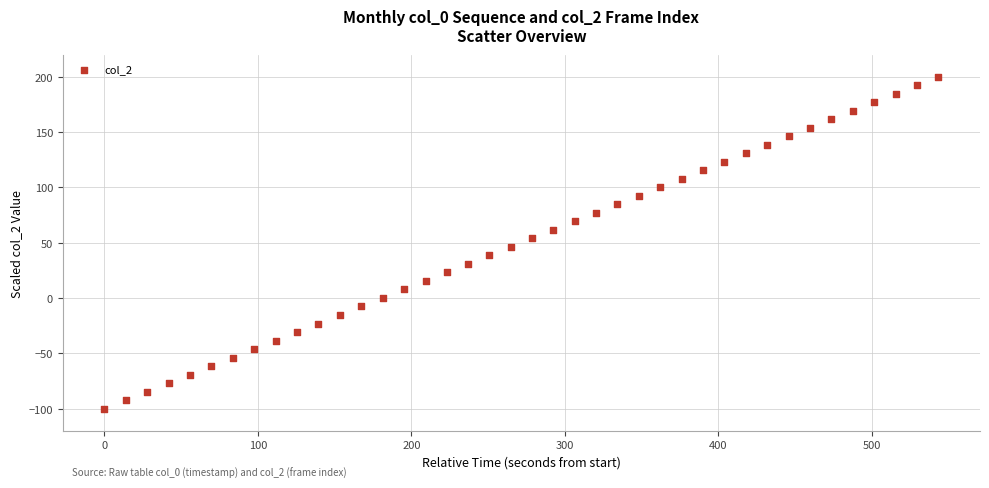

What is the range of X values (max minus min)?

543.2